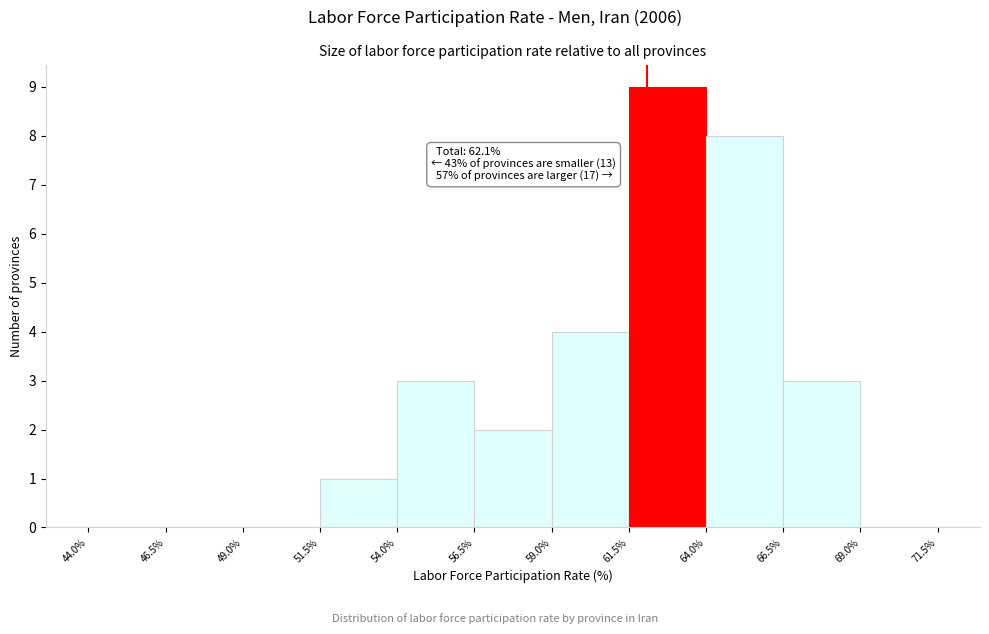

Over which range of the x-axis is the bar tallest?

61.5% to 64.0%